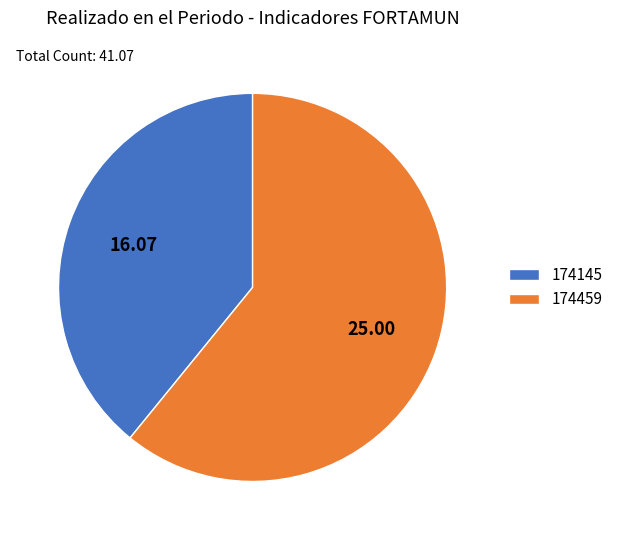

True or false: 174459 accounts for 73% of the total.

False